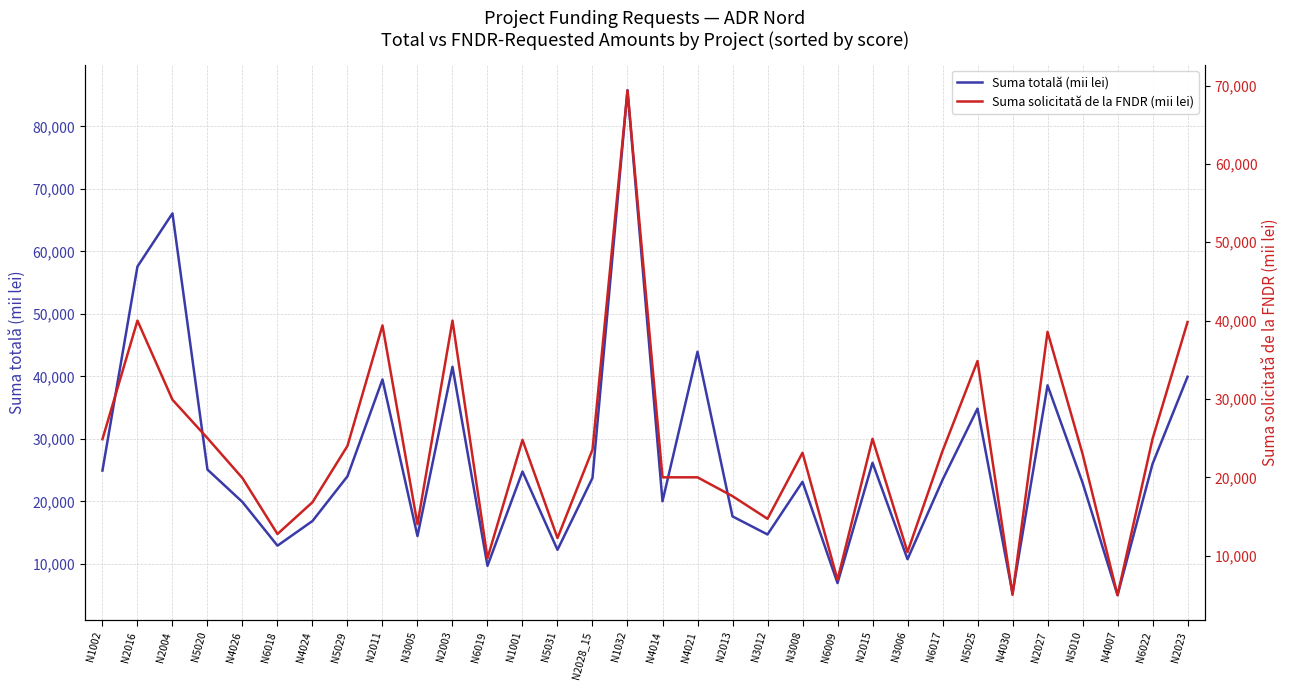

Is this an area chart (filled region under the line)?

No